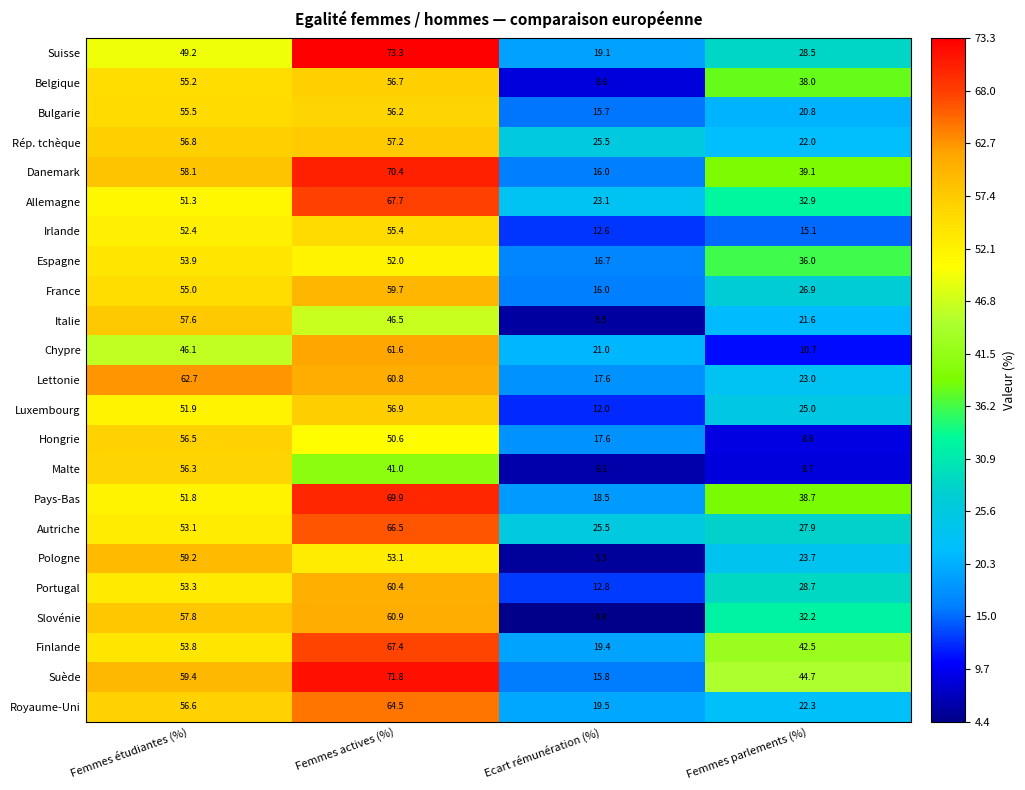

Rank the series at Femmes parlements (%) from highest to lowest value.

Suède, Finlande, Danemark, Pays-Bas, Belgique, Espagne, Allemagne, Slovénie, Portugal, Suisse, Autriche, France, Luxembourg, Pologne, Lettonie, Royaume-Uni, Rép. tchèque, Italie, Bulgarie, Irlande, Chypre, Hongrie, Malte